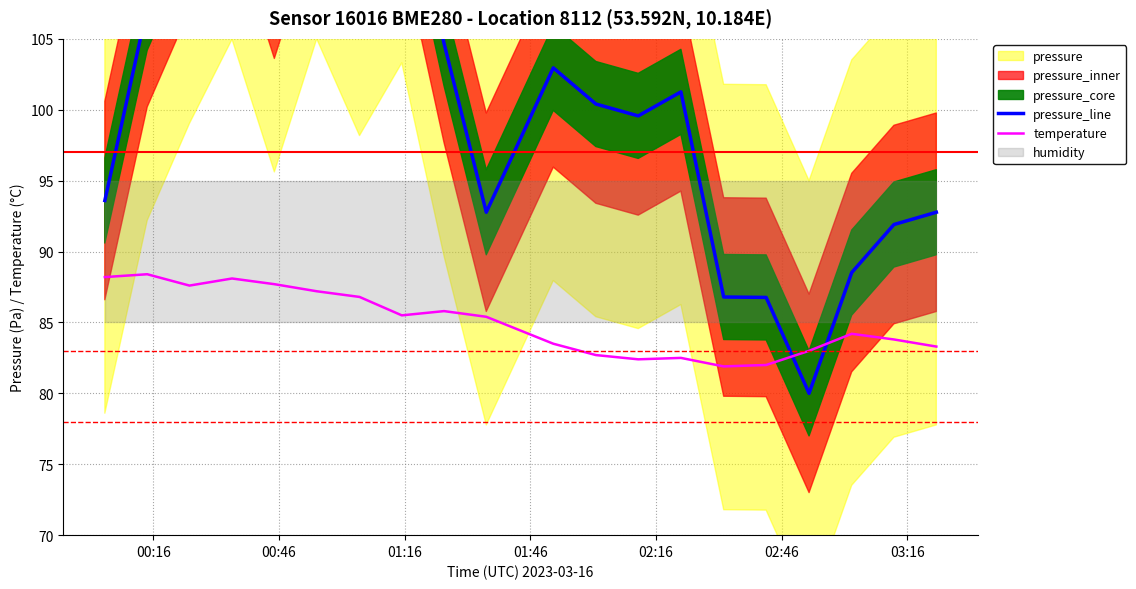

What is the highest value of the temperature series?

88.4